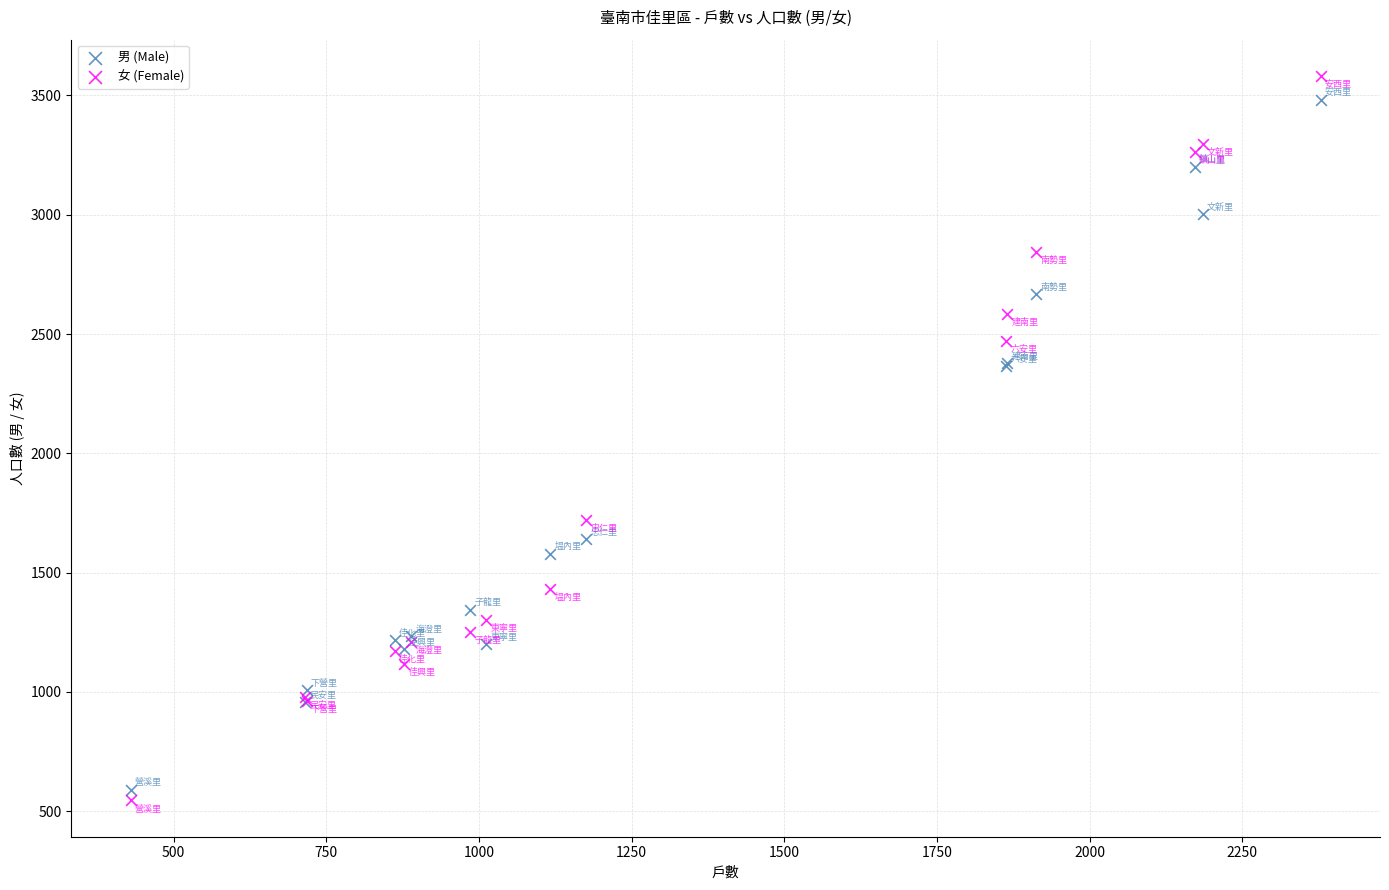

Which series reaches the minimum Y coordinate?

女 (Female)